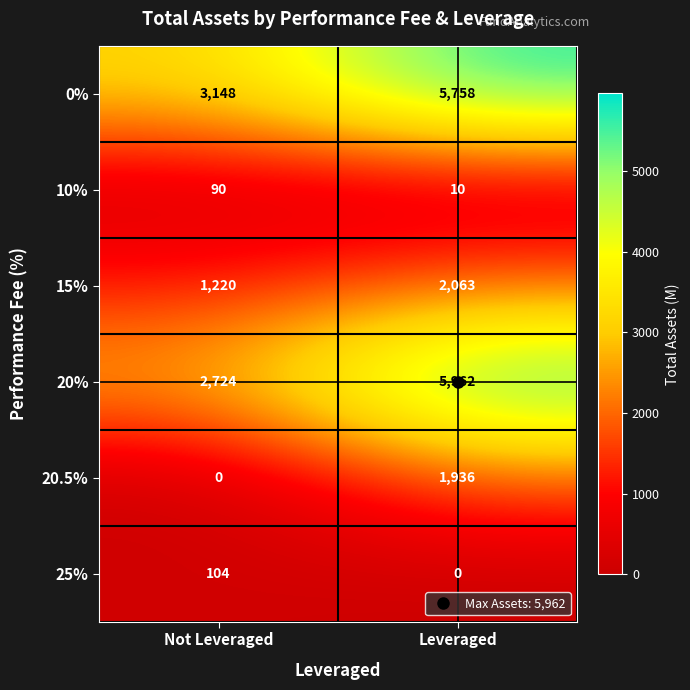

What is the spread (max minus min) of values at Not Leveraged?

3148